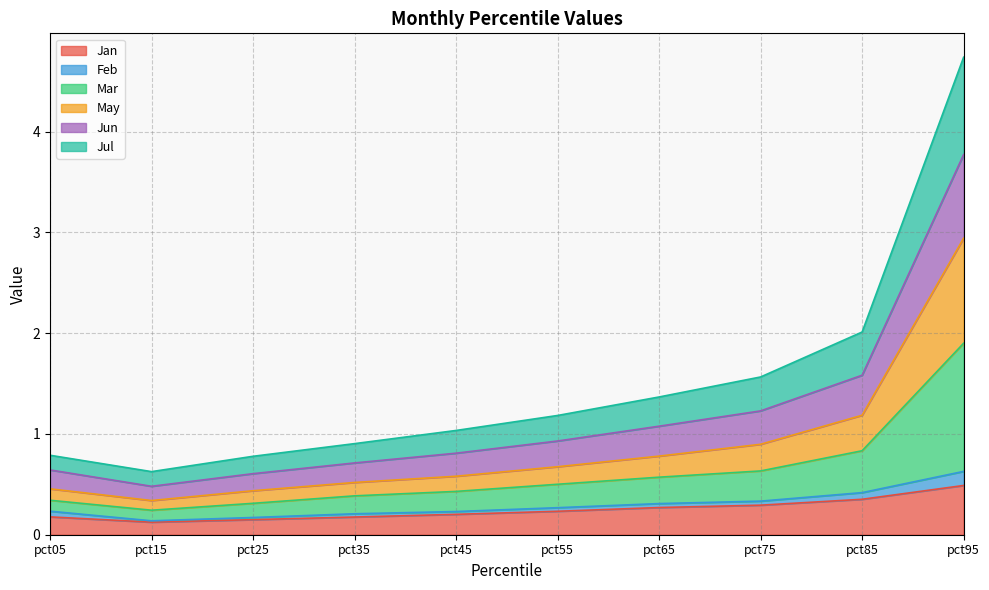

The Jul series shows 2.1 at pct65. True or false?

False